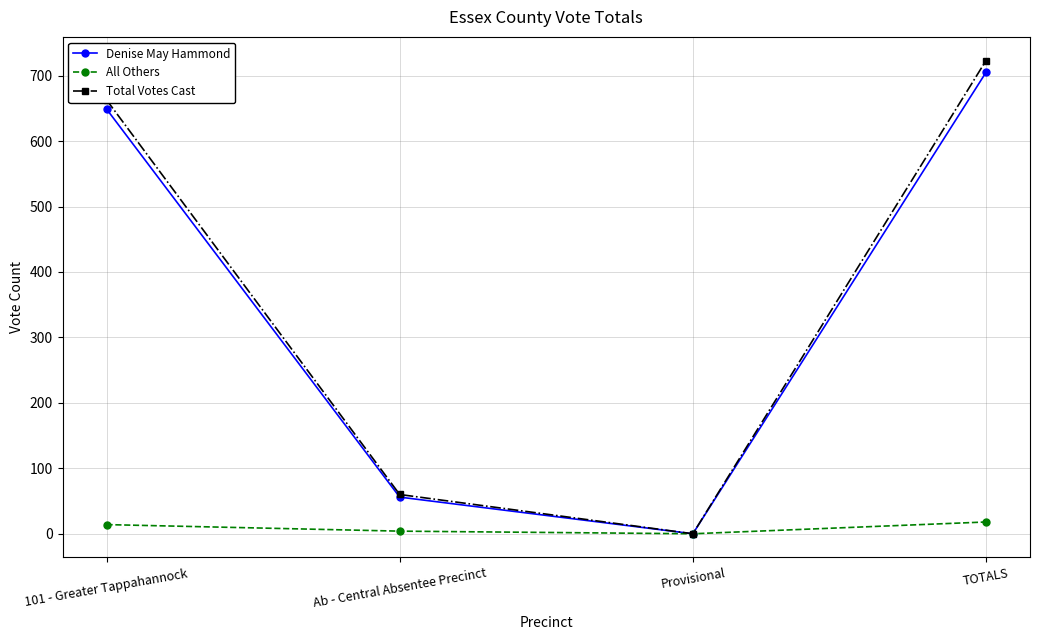

What is the difference between the maximum and second lowest values in the Total Votes Cast series?

663